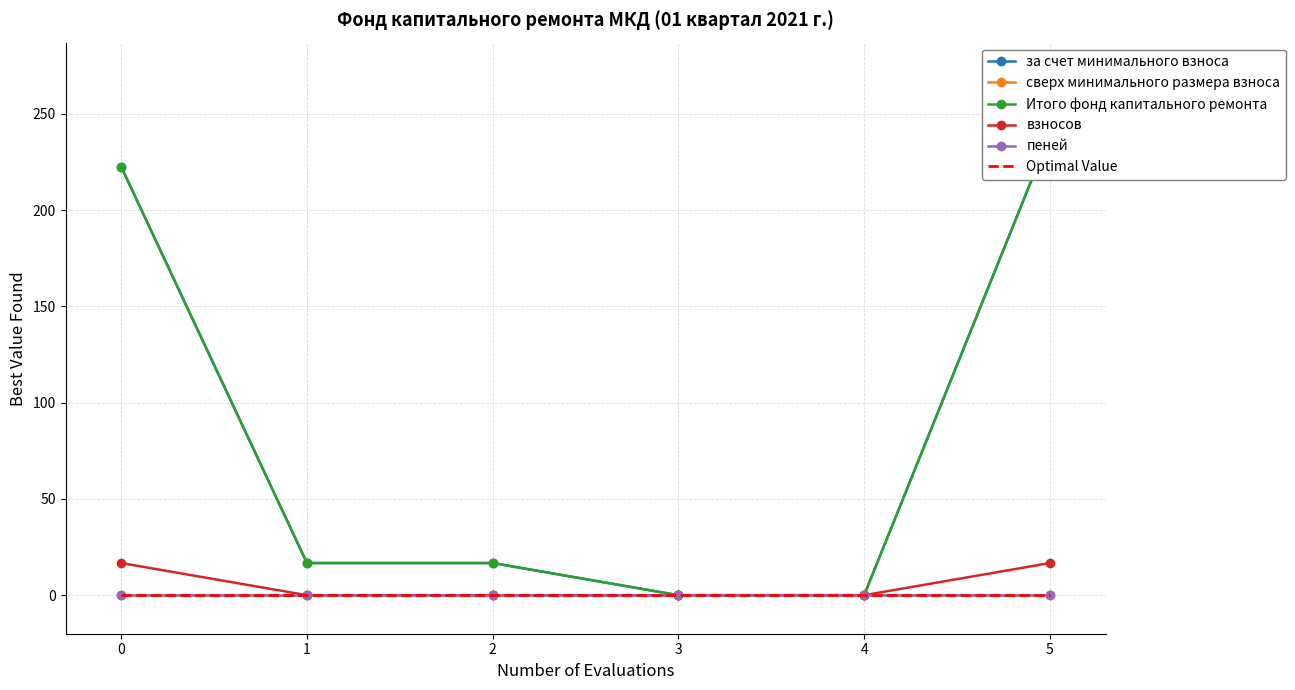

Which series changed the most between 1 and 2?

за счет минимального взноса